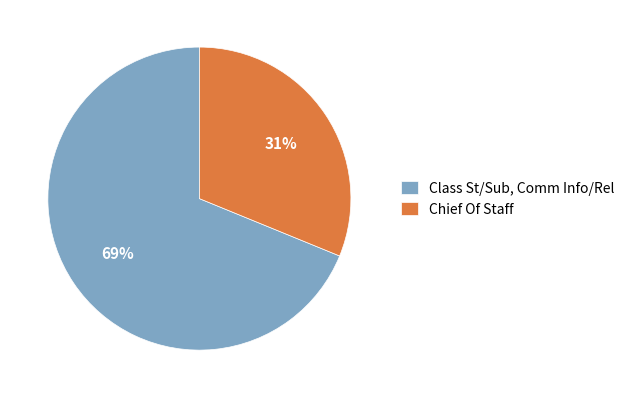

Which category has the biggest portion of the pie?

Class St/Sub, Comm Info/Rel